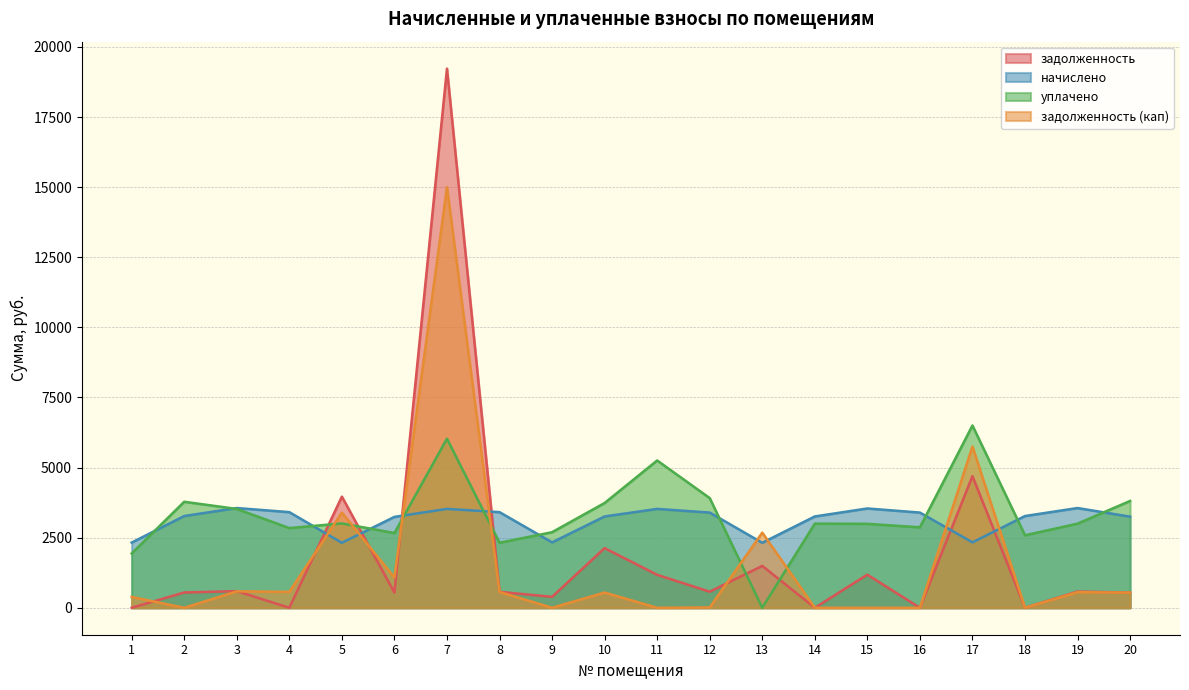

Where is the first local minimum for задолженность (кап)?

2